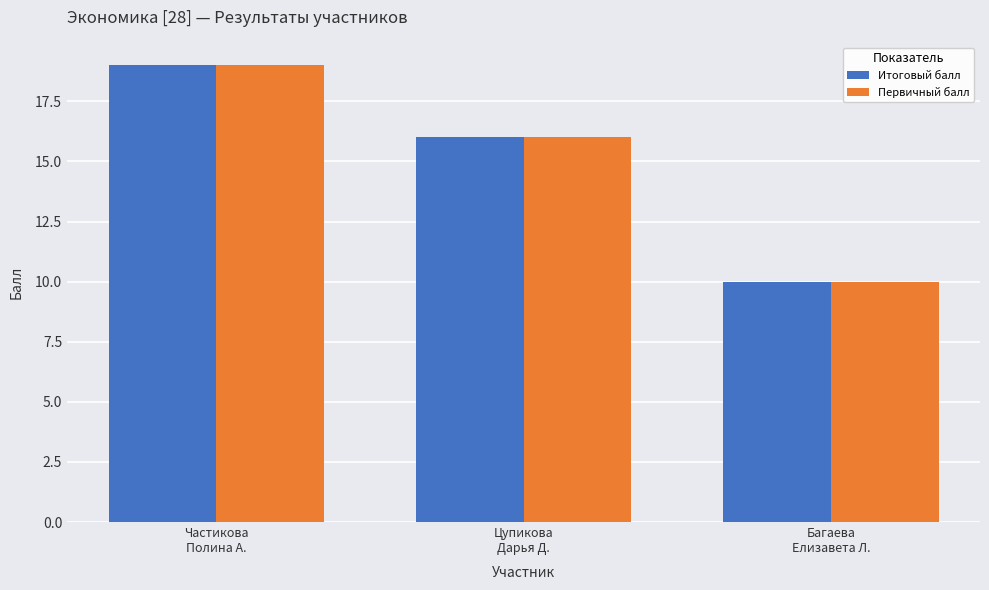

Reading left to right, what are all the values shown in this chart?

Итоговый балл: Частикова
Полина А.=19	Цупикова
Дарья Д.=16	Багаева
Елизавета Л.=10
Первичный балл: Частикова
Полина А.=19	Цупикова
Дарья Д.=16	Багаева
Елизавета Л.=10